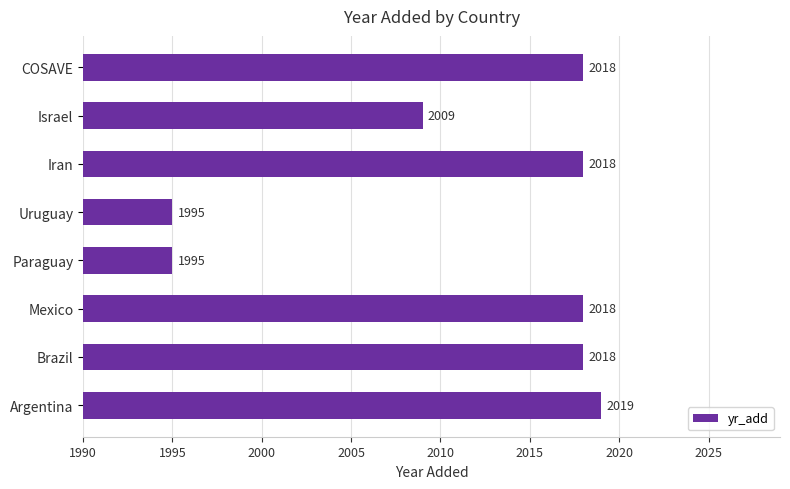

What is the difference between the maximum and minimum values?

24